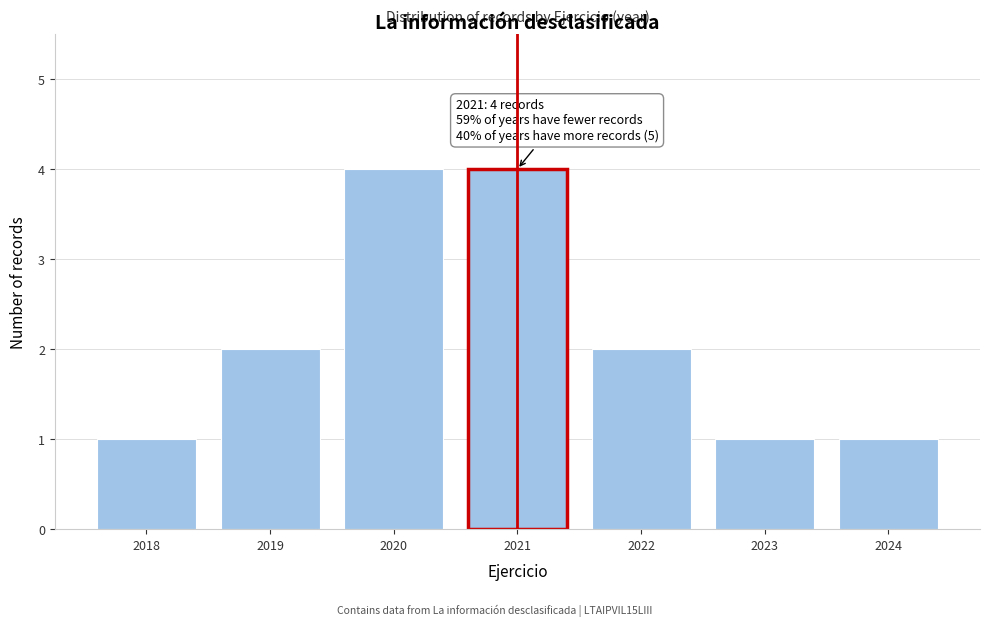

Reading left to right, what are all the values shown in this chart?

2018=1	2019=2	2020=4	2021=4	2022=2	2023=1	2024=1